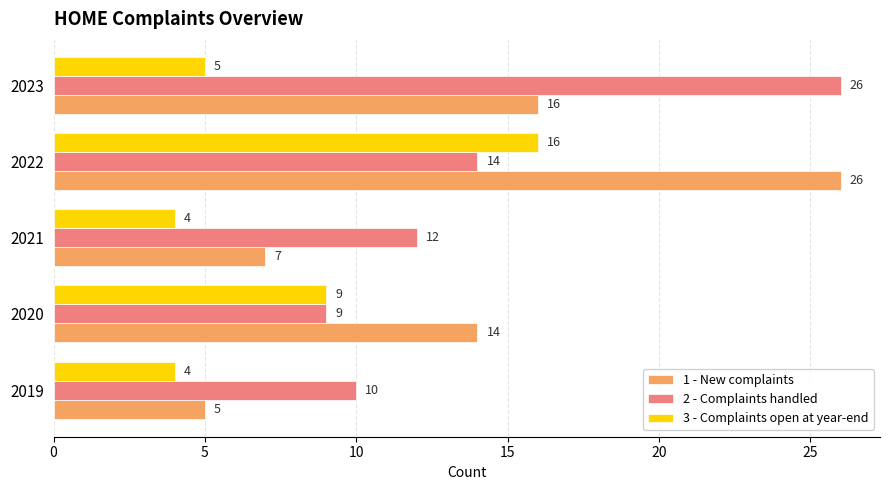

Which series has the largest range (max minus min)?

1 - New complaints